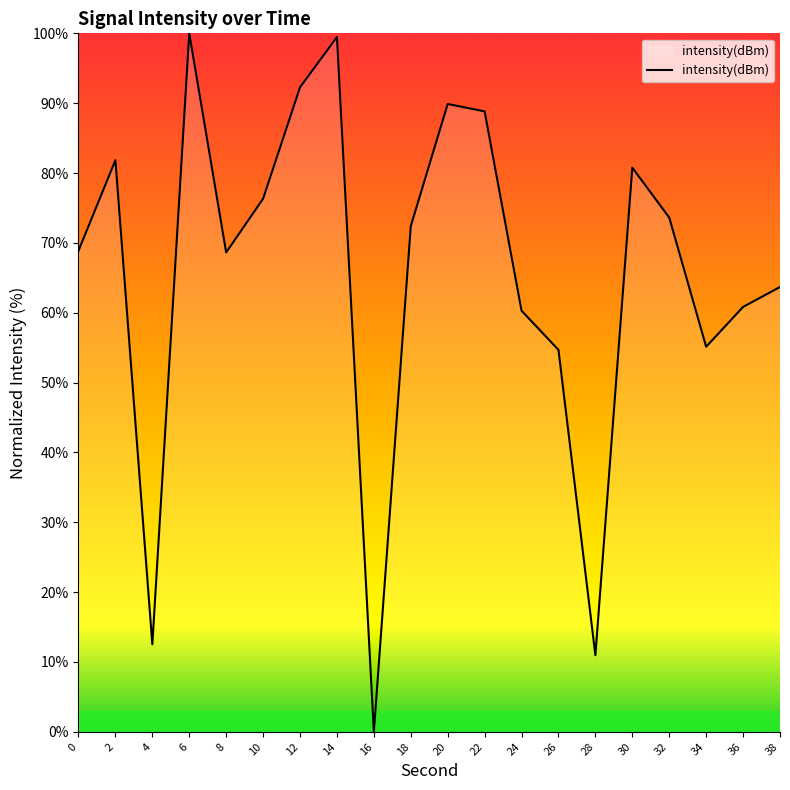

True or false: the data shows 100.0 at 6.

True